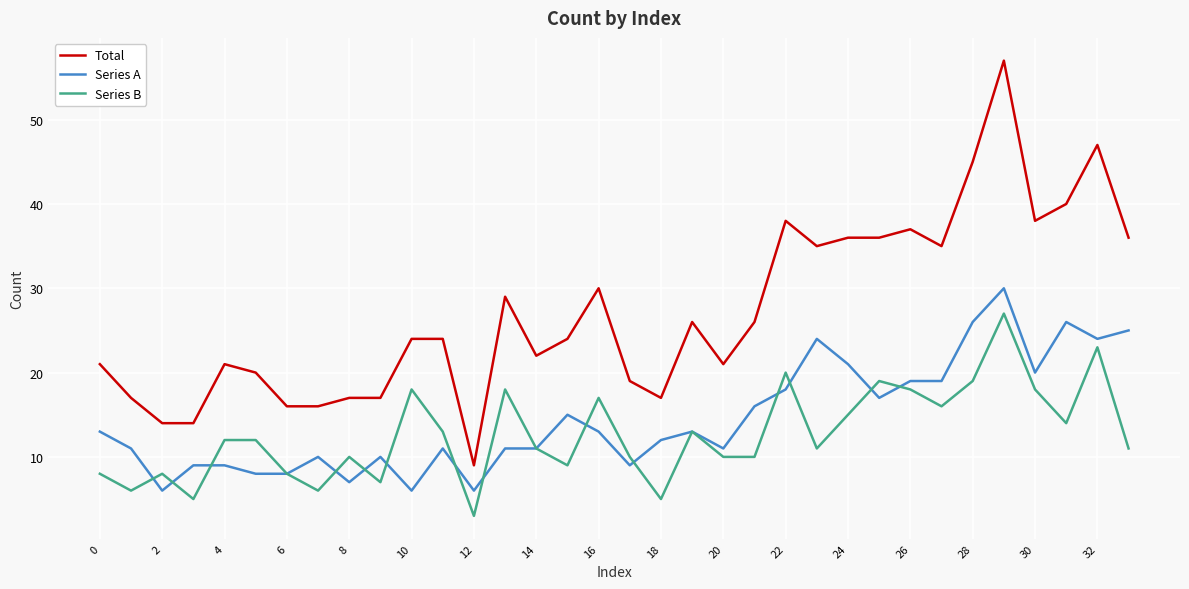

After their last crossing, which series has the higher values: Series B or Series A?

Series A